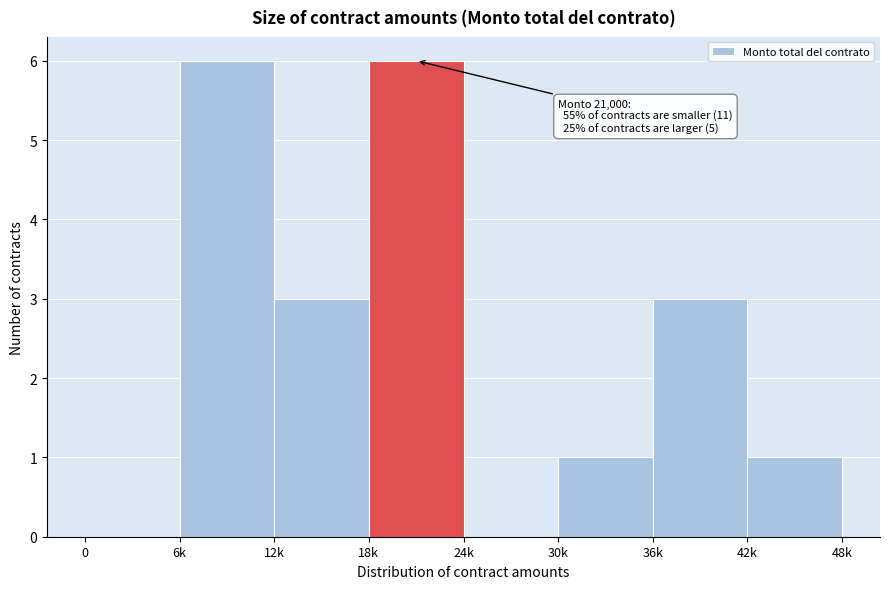

Reading left to right, transcribe all the data shown in this chart.

0=0	6k=6	12k=3	18k=6	24k=0	30k=1	36k=3	42k=1